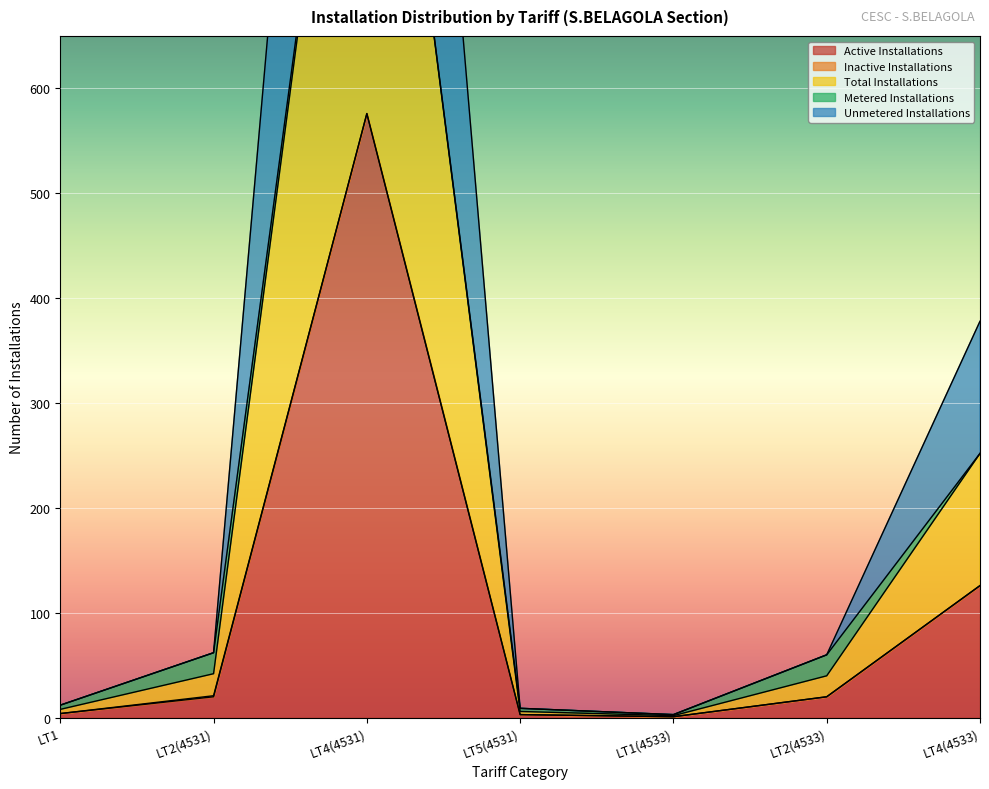

True or false: Active Installations has more than 2 points higher than both neighbors.

False